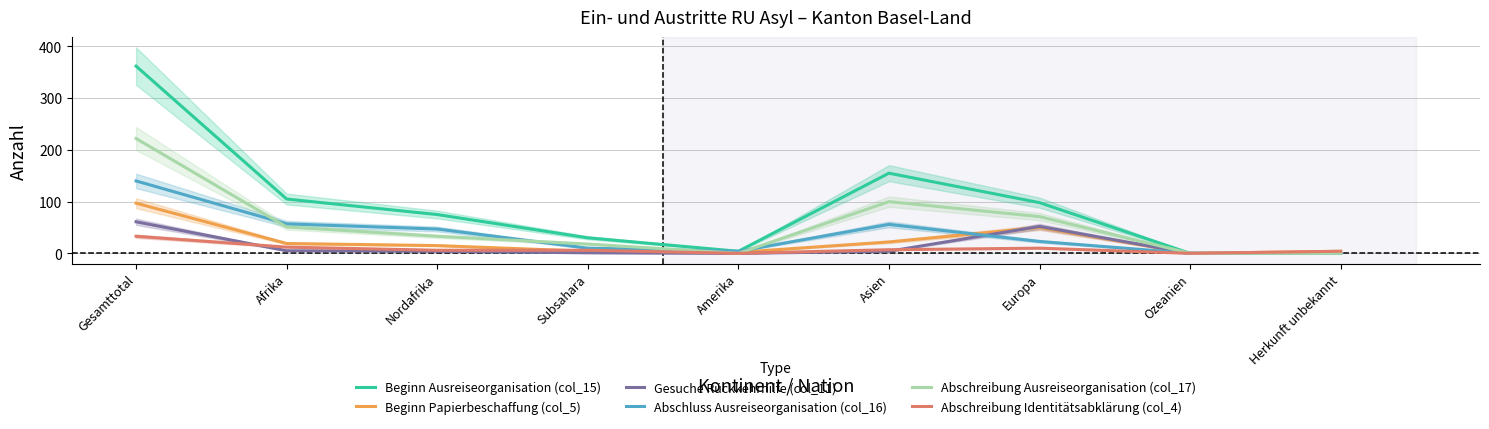

What are all the series names shown in the legend?

Beginn Ausreiseorganisation (col_15), Beginn Papierbeschaffung (col_5), Gesuche Rückkehrhilfe (col_11), Abschluss Ausreiseorganisation (col_16), Abschreibung Ausreiseorganisation (col_17), Abschreibung Identitätsabklärung (col_4)